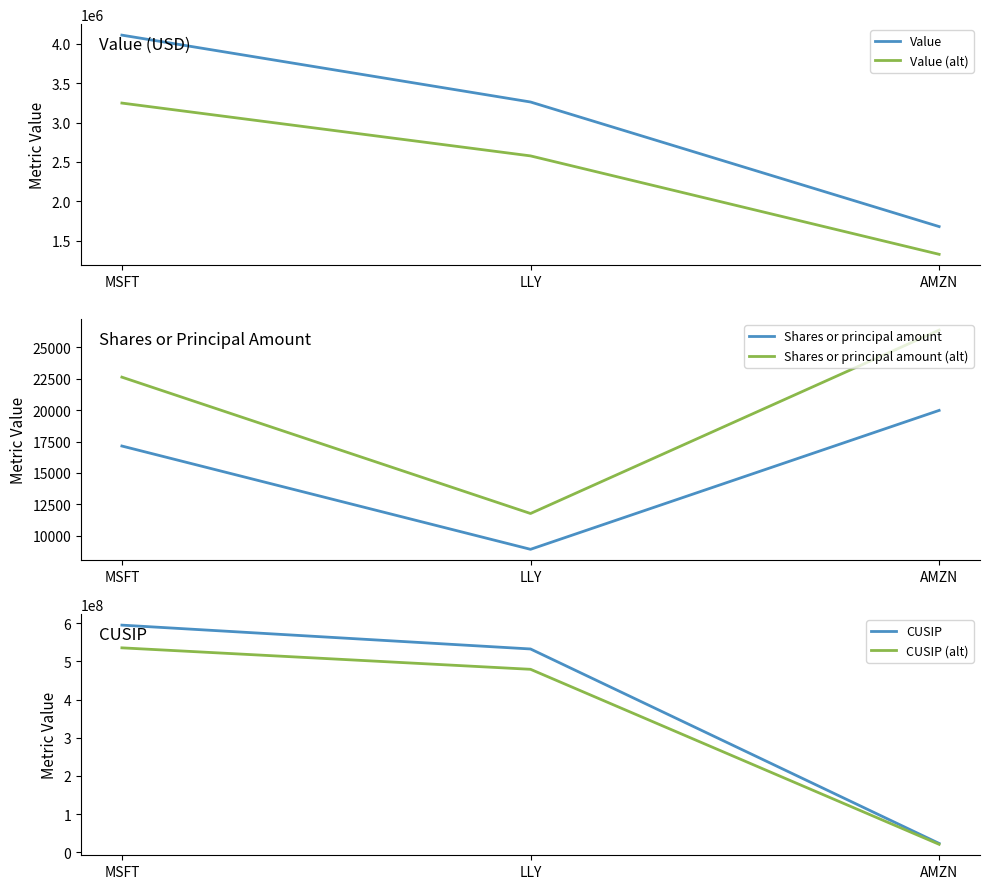

How many lines are shown in the chart?

6